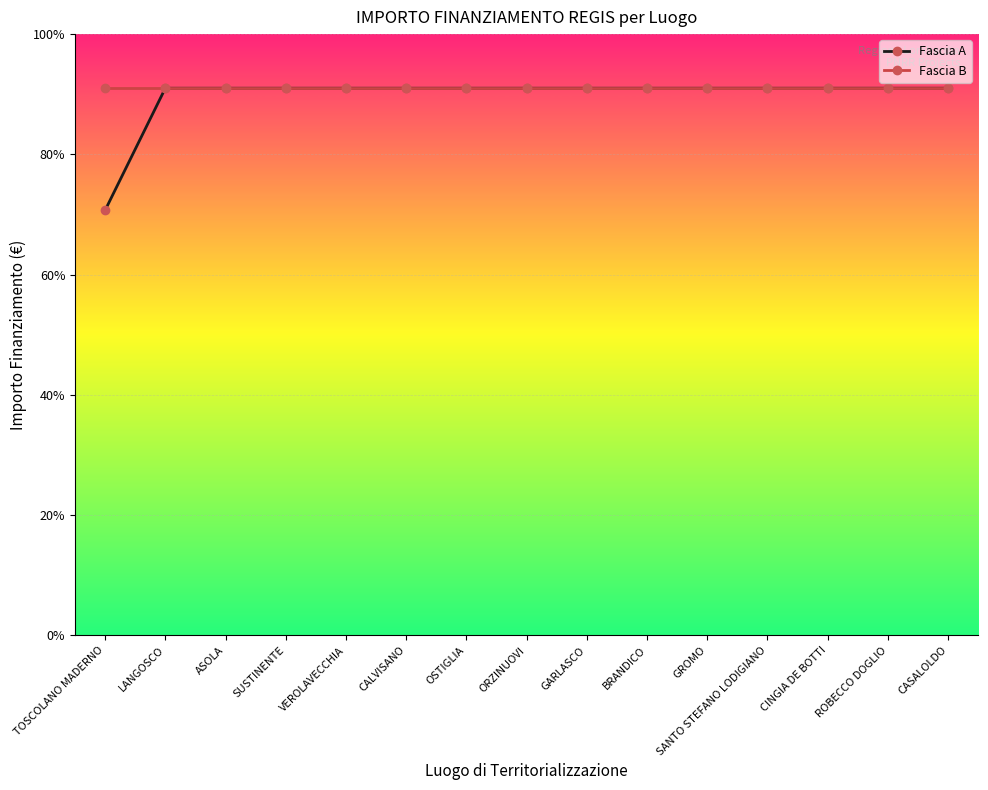

Is the value of Fascia B at TOSCOLANO MADERNO greater than the value of Fascia A at GARLASCO?

No